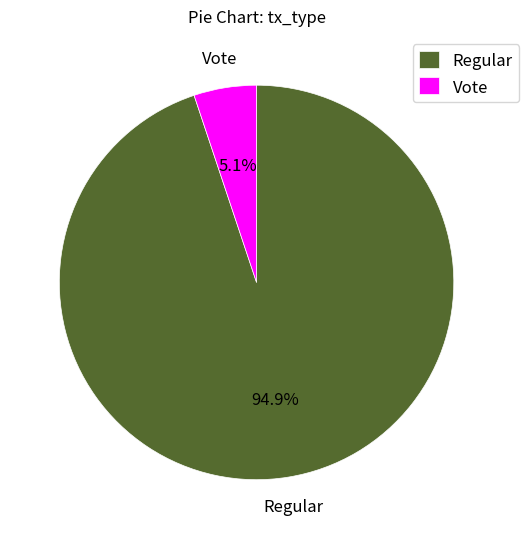

Which has a higher value, Vote or Regular?

Regular